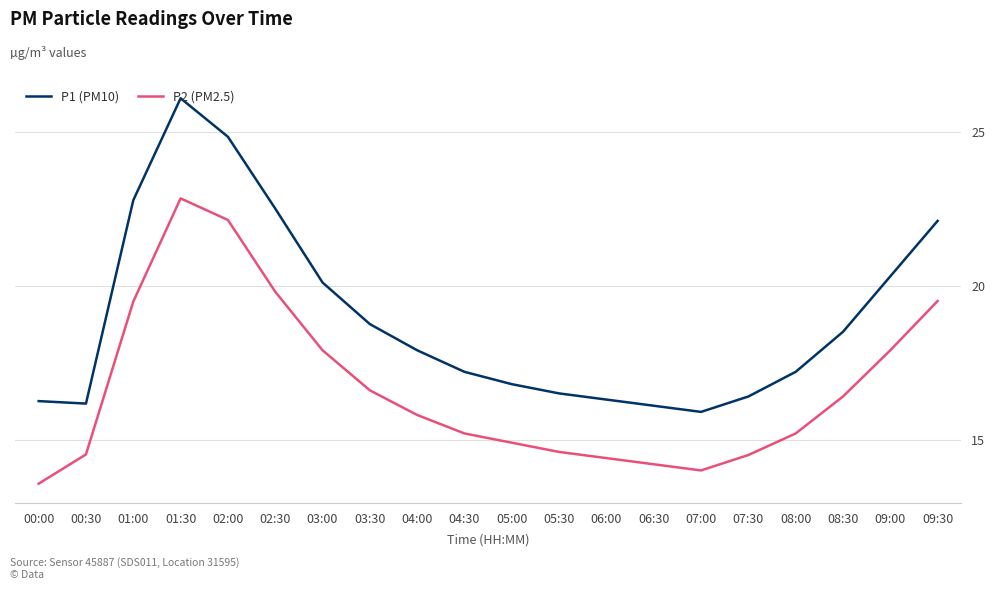

At how many categories does at least one series exceed 25?

1